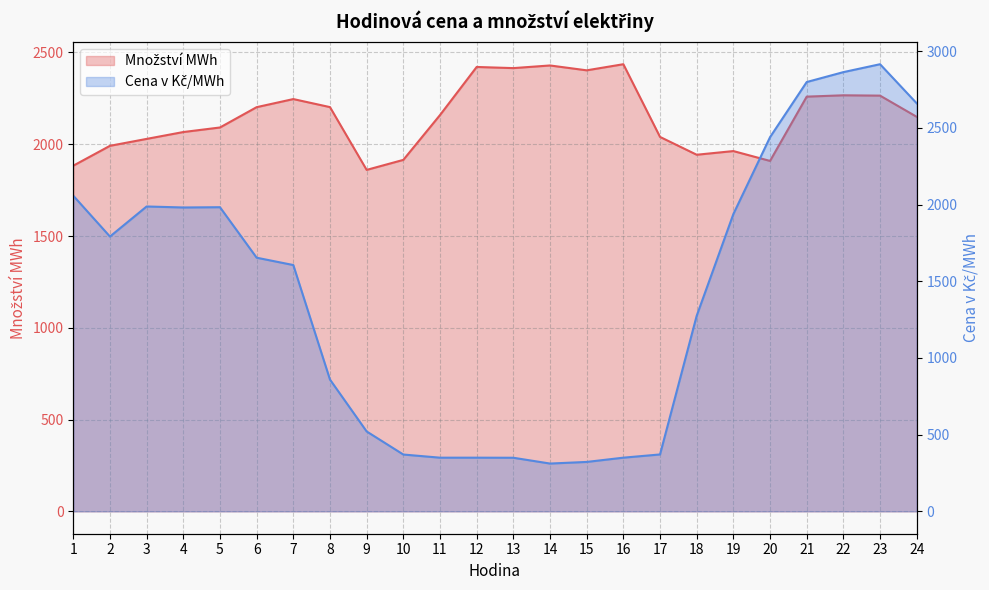

What is the lowest value of the Množství MWh series?

1860.4